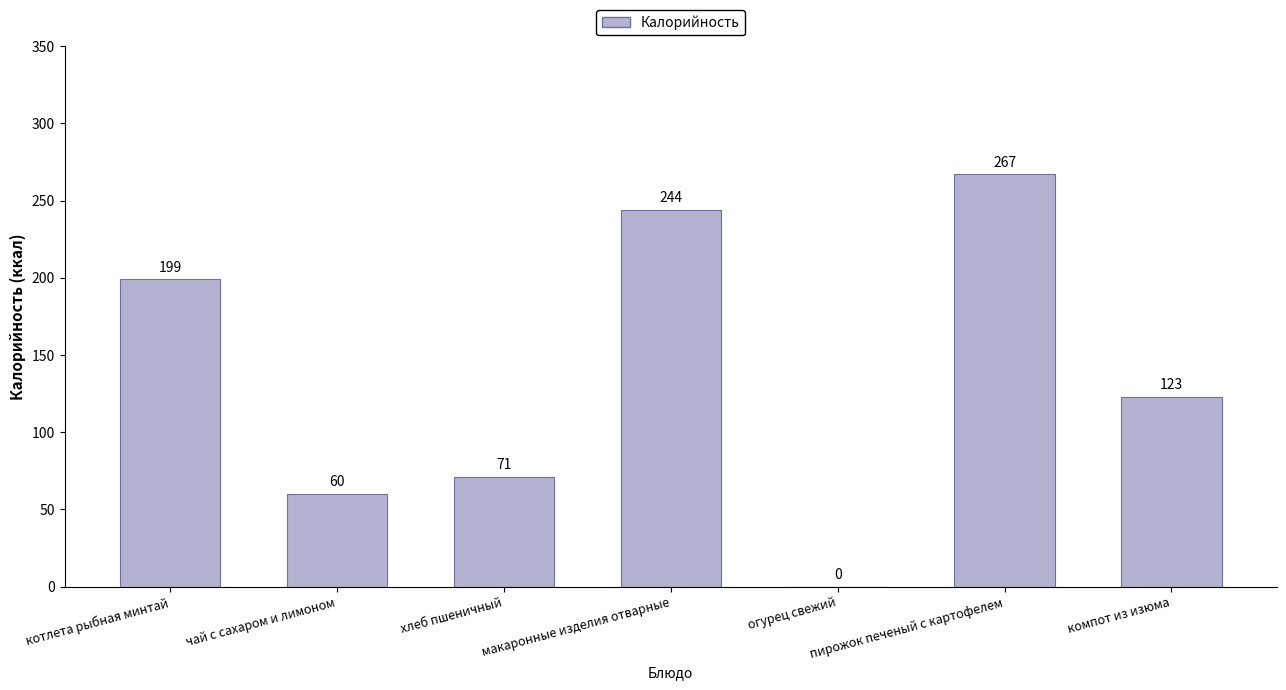

Which category has the highest value across all series?

пирожок печеный с картофелем